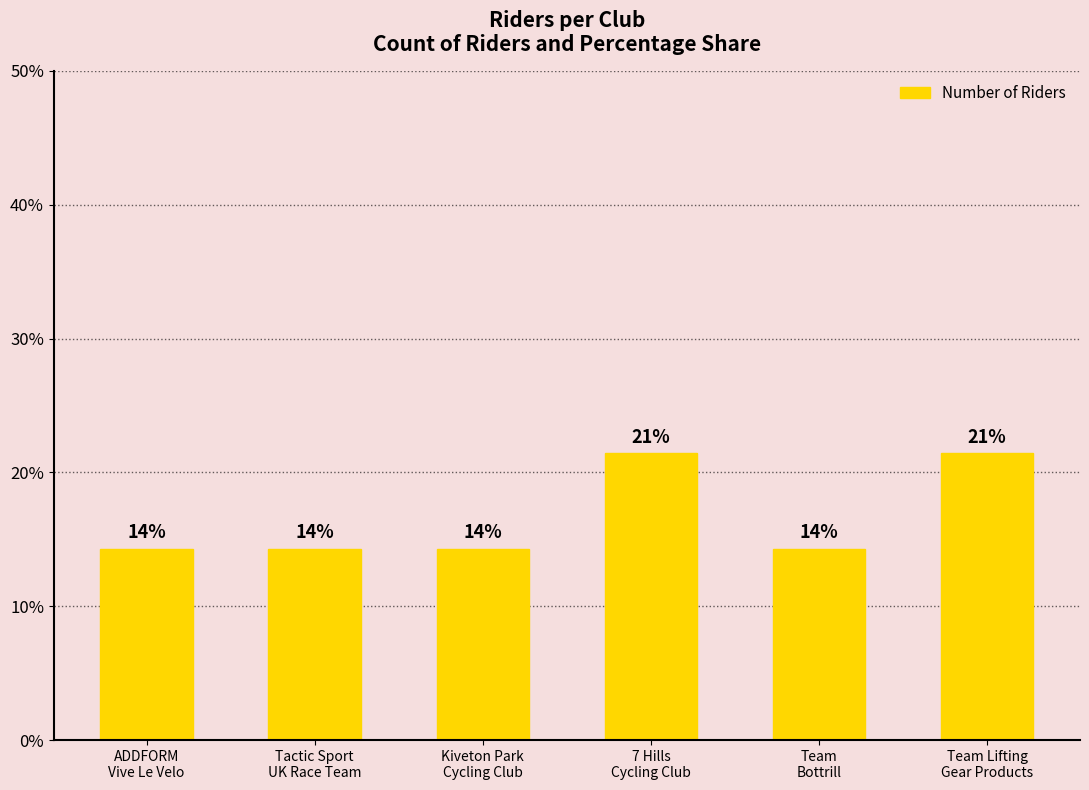

How many bars are there in total?

6